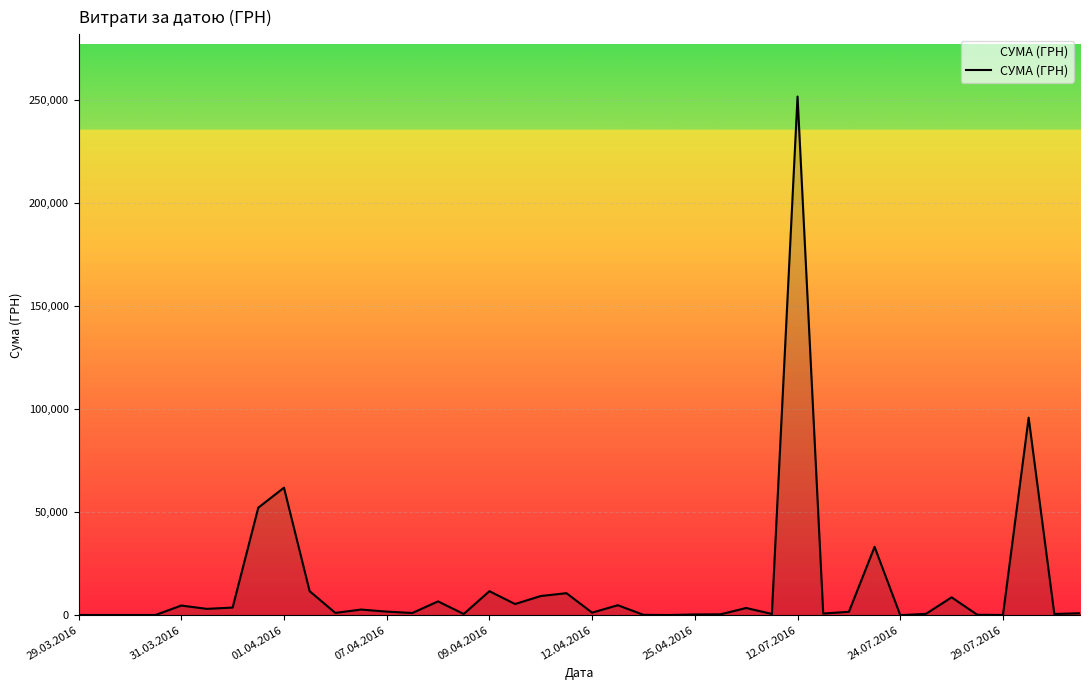

How many points are higher than both their immediate neighbors (excluding endpoints)?

13